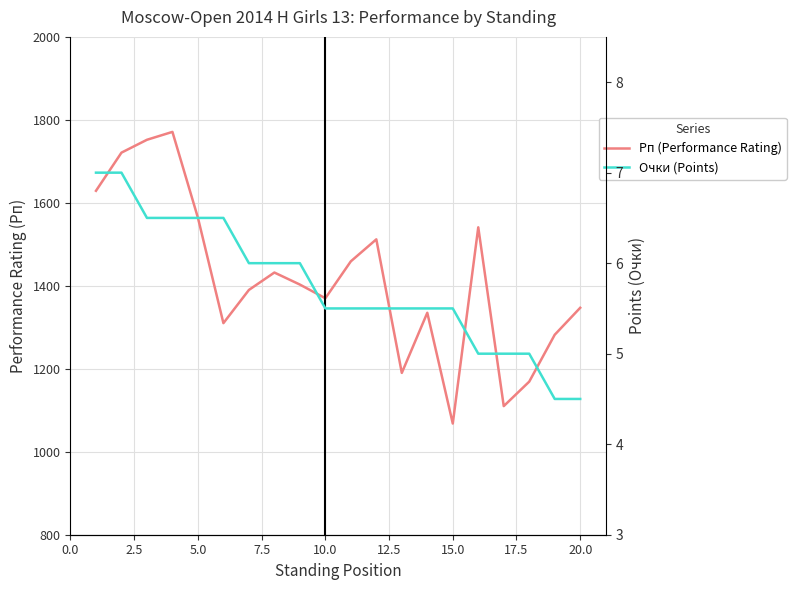

The Рп (Performance Rating) series shows 330.2 at 16. True or false?

False